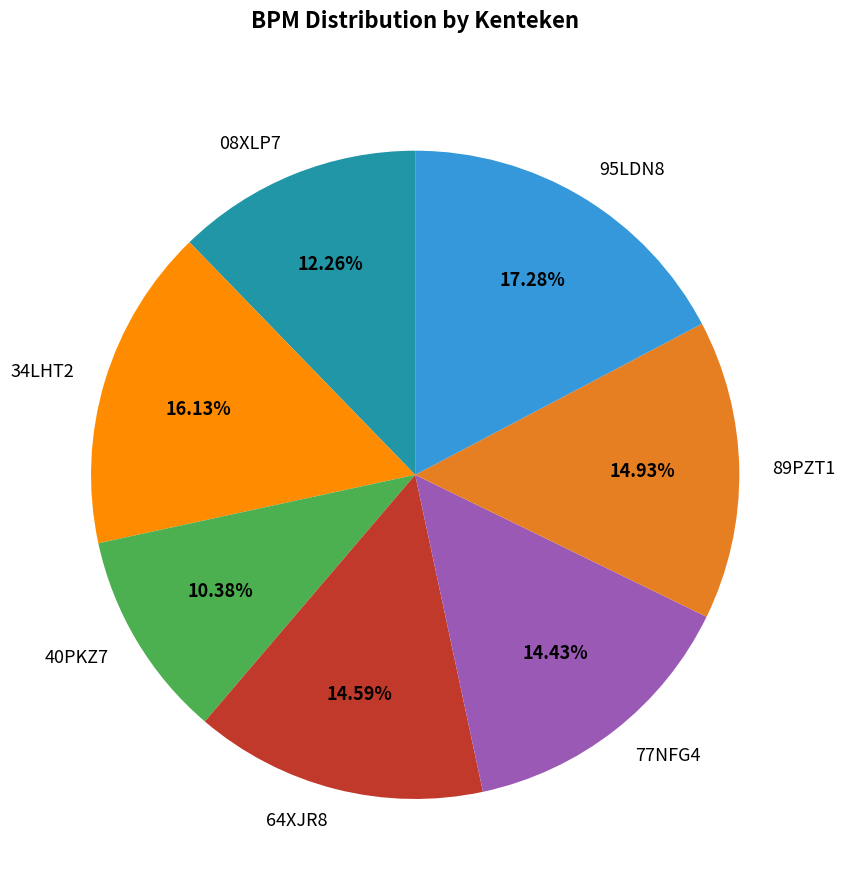

What percentage is the 77NFG4 slice, to the nearest percent?

14%